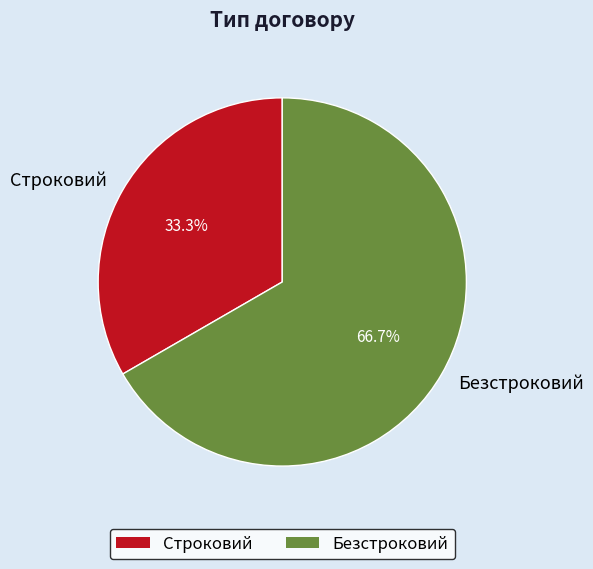

Is it true that Строковий is 33% of the pie?

True